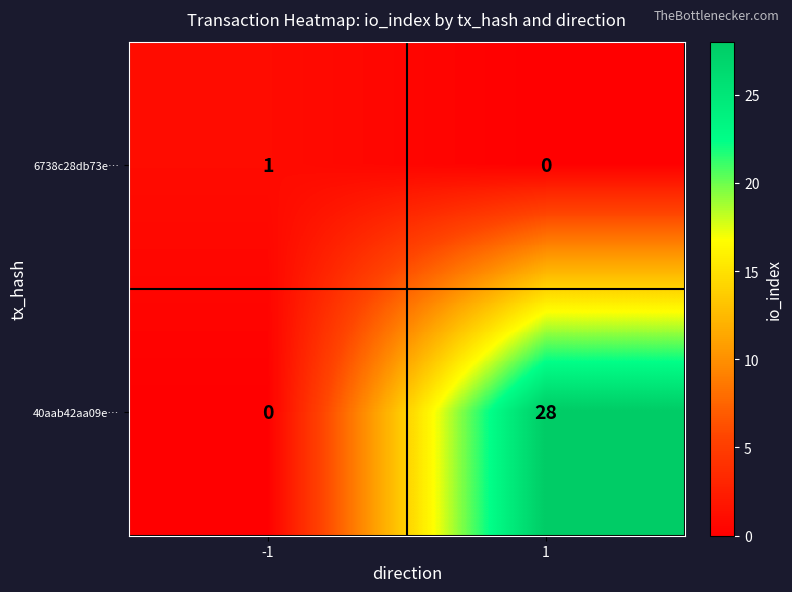

Reading left to right, what are all the values shown in this chart?

6738c28db73e…: 1	0
40aab42aa09e…: 0	28